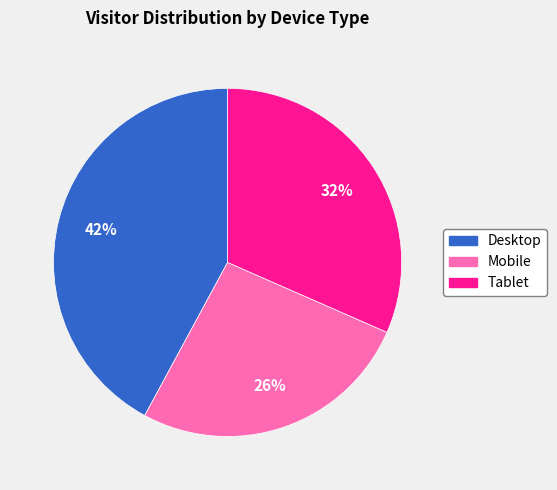

How many slices are in this pie chart?

3